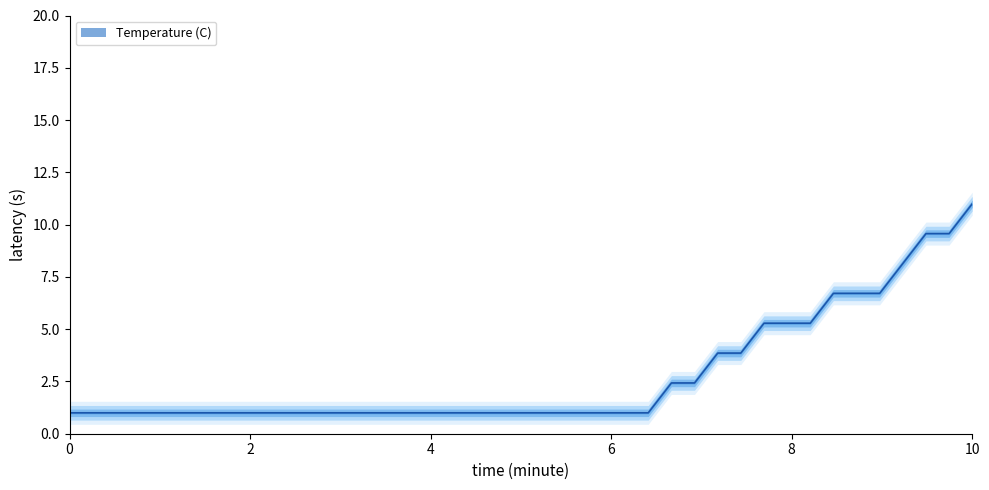

Reading right to left, list all the values displayed in this chart.

11.0	9.6	9.6	8.1	6.7	6.7	6.7	5.3	5.3	5.3	3.9	3.9	2.4	2.4	1.0	1.0	1.0	1.0	1.0	1.0	1.0	1.0	1.0	1.0	1.0	1.0	1.0	1.0	1.0	1.0	1.0	1.0	1.0	1.0	1.0	1.0	1.0	1.0	1.0	1.0